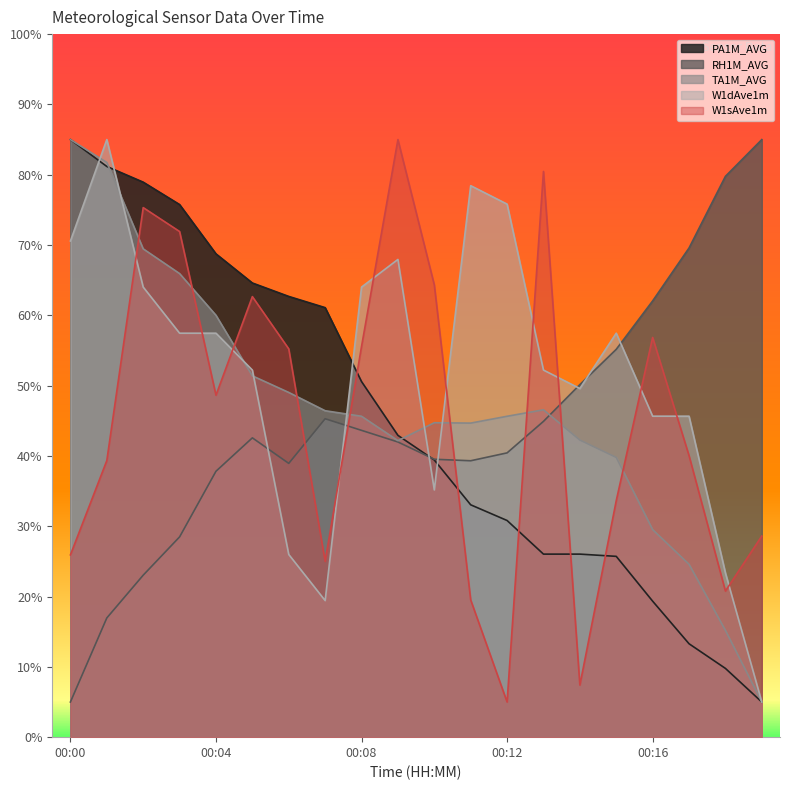

What is the difference between the maximum and minimum values in the TA1M_AVG series?

80.0